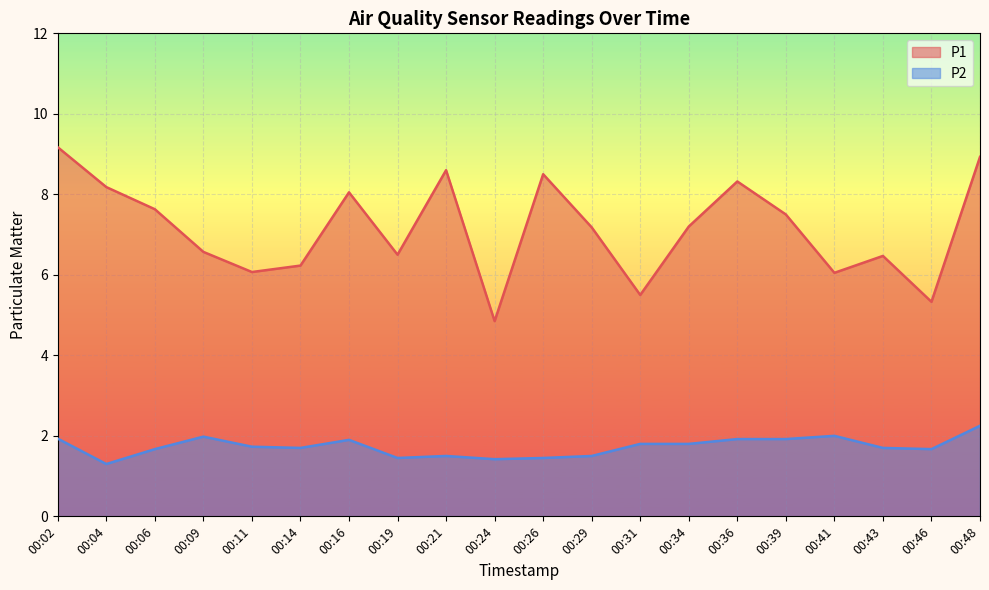

Which series changed the most between 00:19 and 00:36?

P1